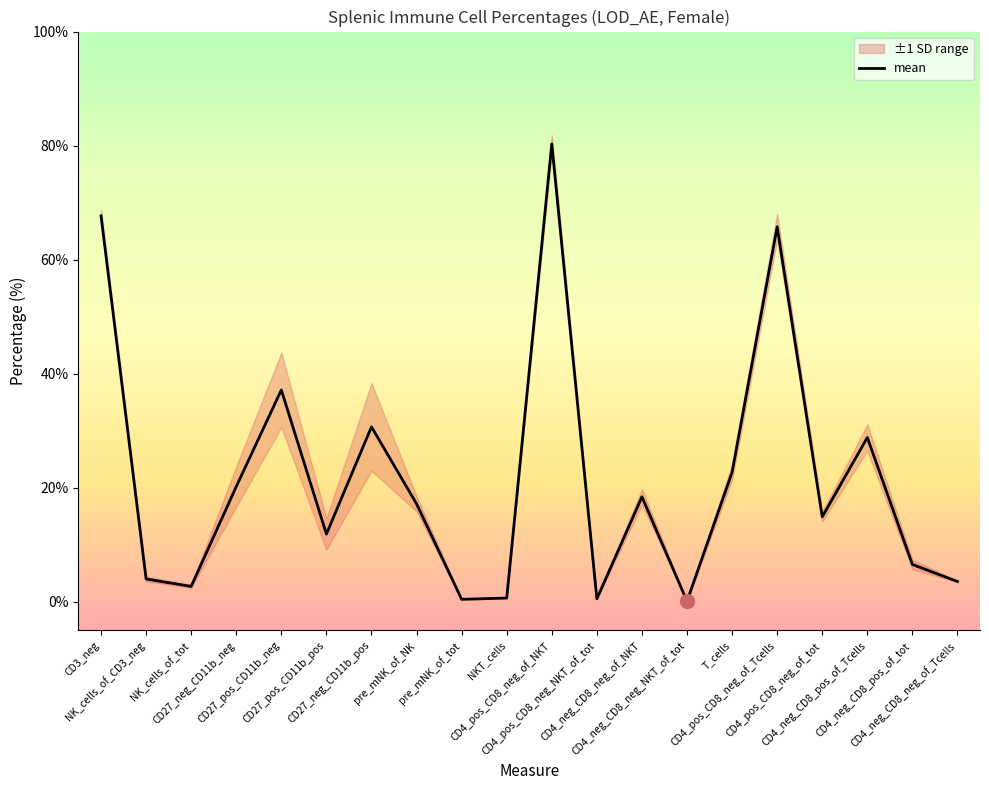

Where is the data nearest to the value 40?

CD27_pos_CD11b_neg